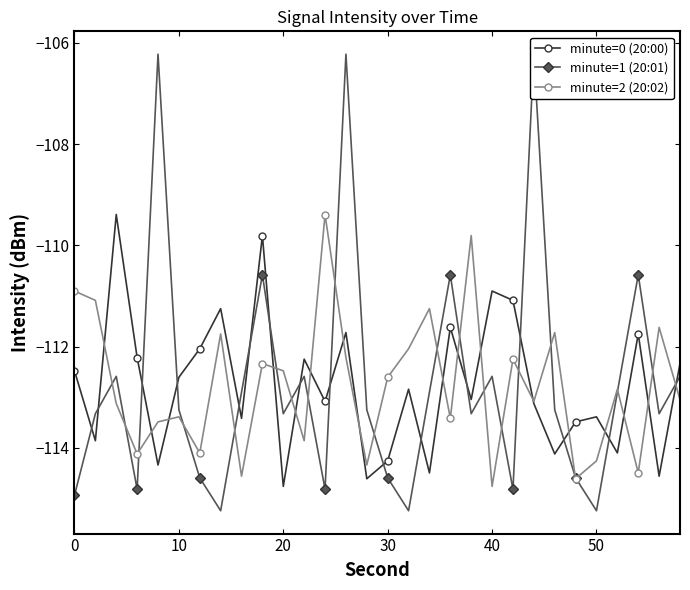

What is the minimum value shown in the chart?

-115.2